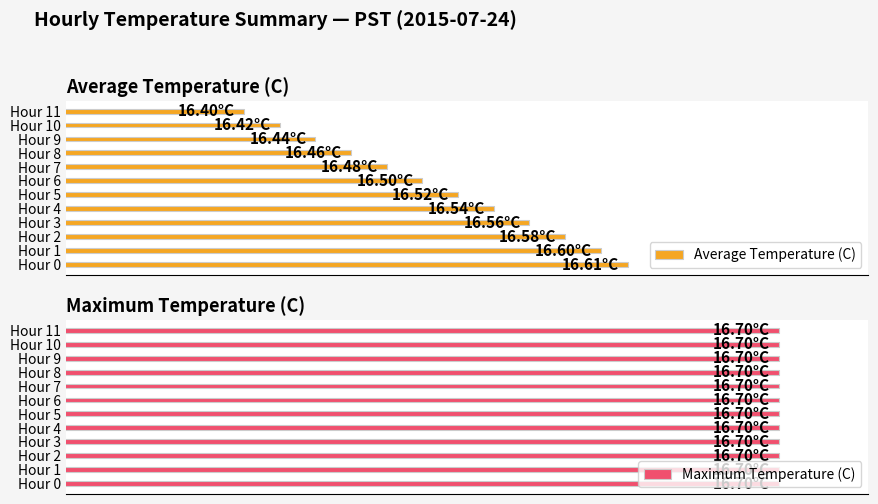

What is the label of the 3rd bar from the left?

16.40